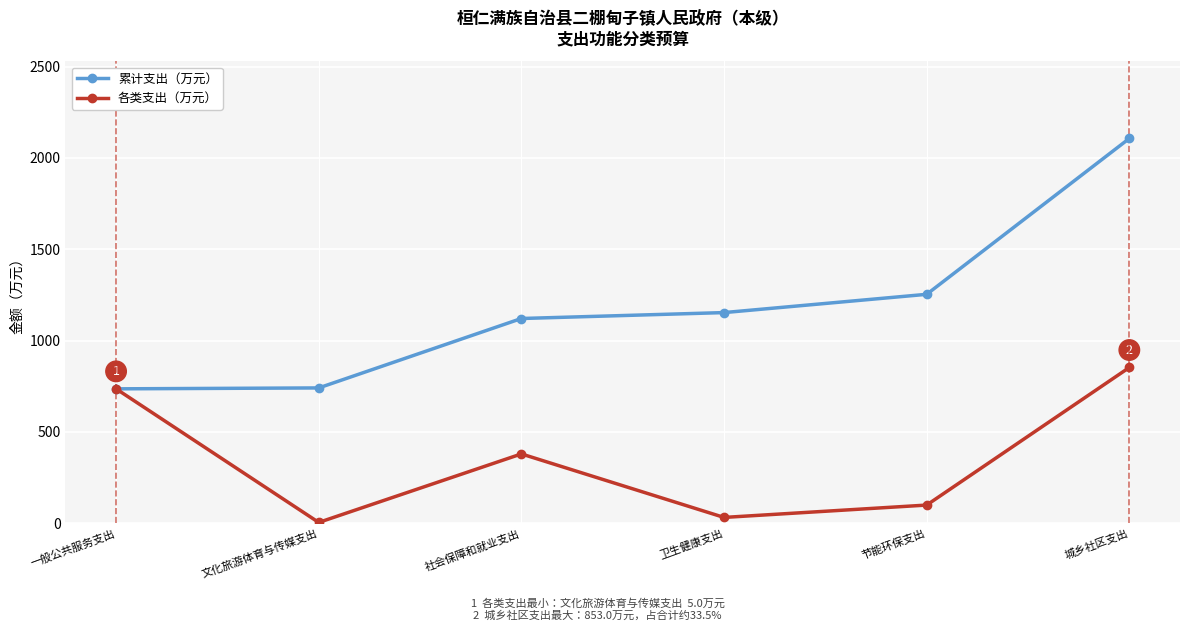

How many categories are shown in the chart?

6